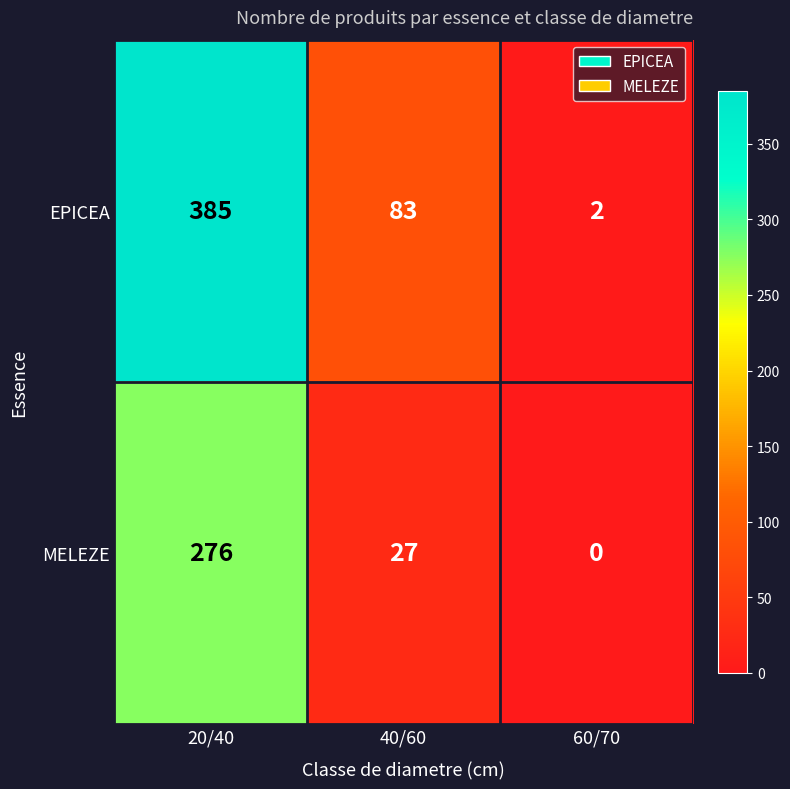

At which category is the sum across all series the highest?

20/40